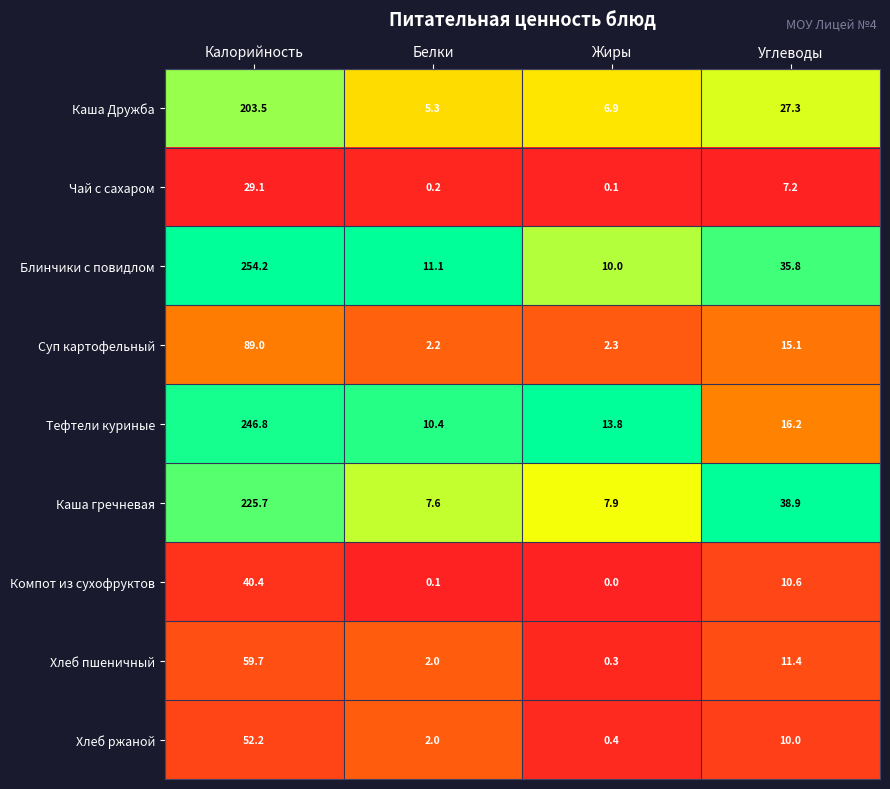

Rank the series by their maximum value, from lowest to highest.

Чай с сахаром, Компот из сухофруктов, Хлеб ржаной, Хлеб пшеничный, Суп картофельный, Каша Дружба, Каша гречневая, Тефтели куриные, Блинчики с повидлом